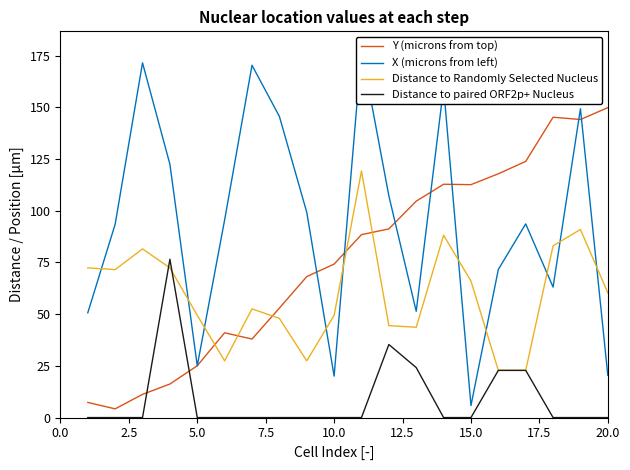

Is it true that Distance to Randomly Selected Nucleus equals 94.4 at 15.0?

False